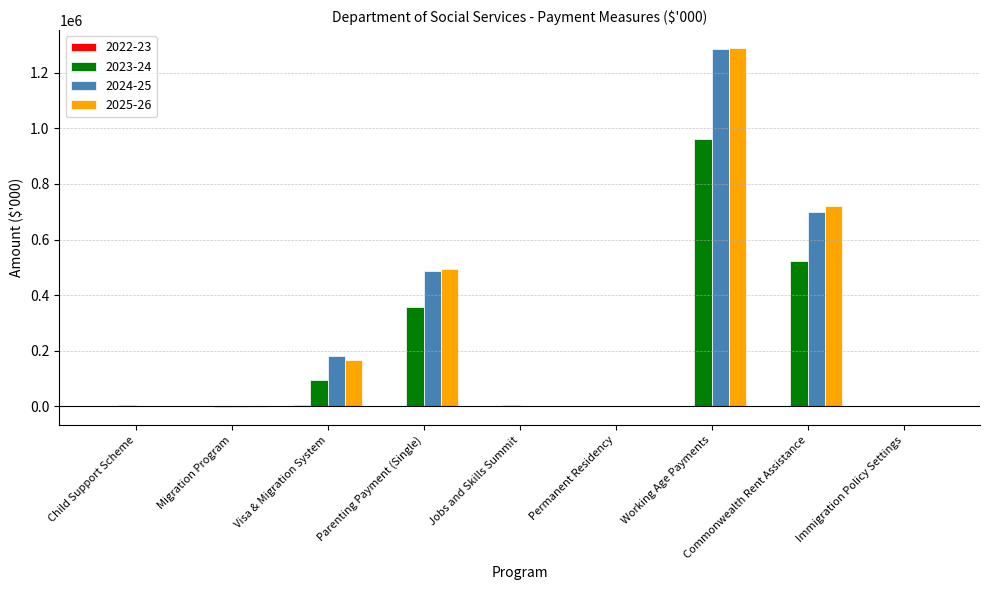

How many groups of bars are there?

9